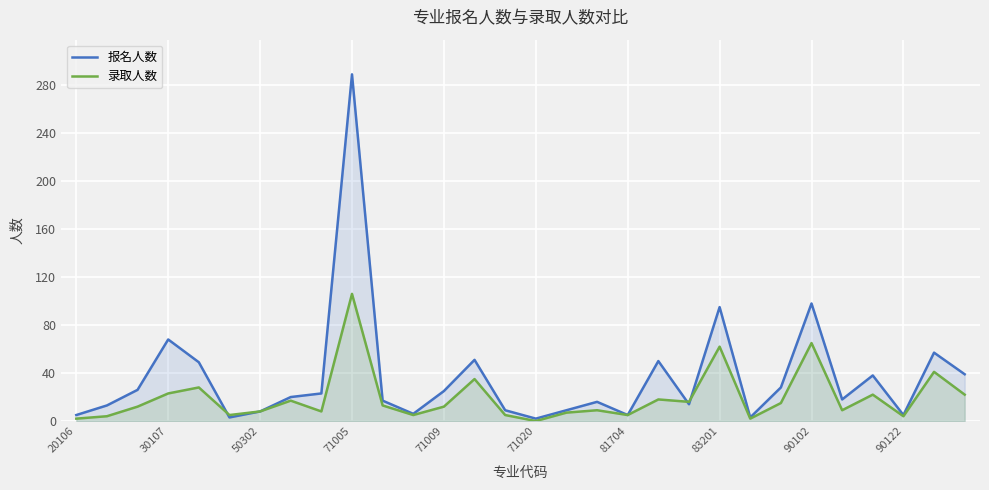

What is the maximum value for 报名人数?

289